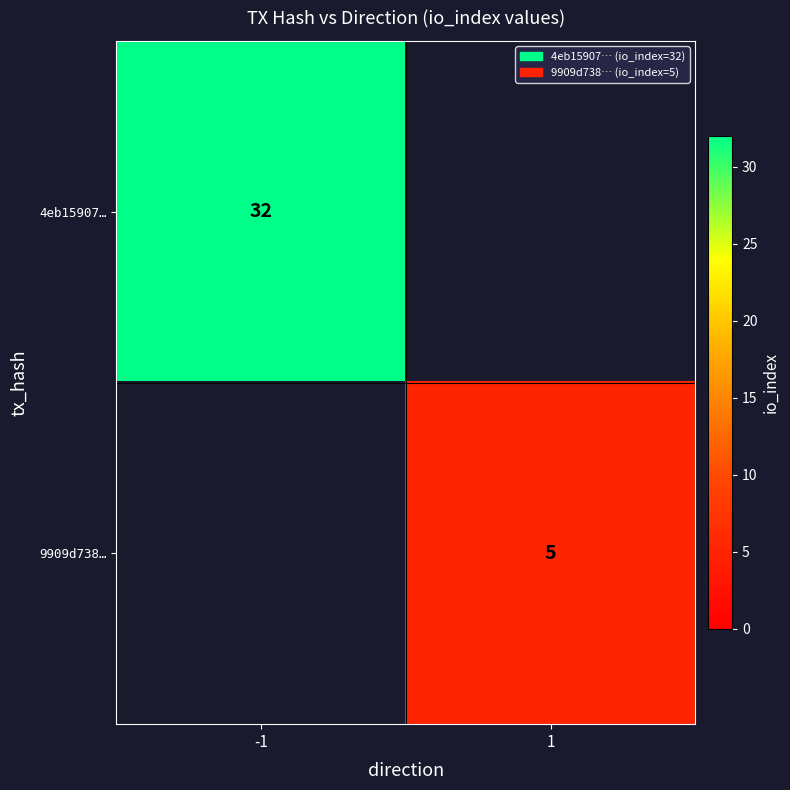

At how many categories does at least one series exceed 23?

1